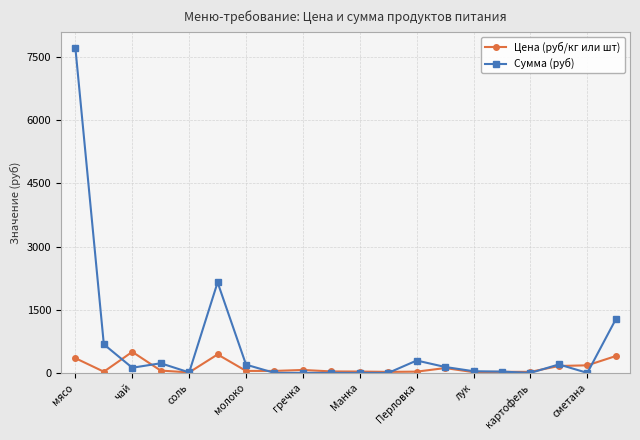

In Сумма (руб), how many points are higher than both neighbors (excluding endpoints)?

4